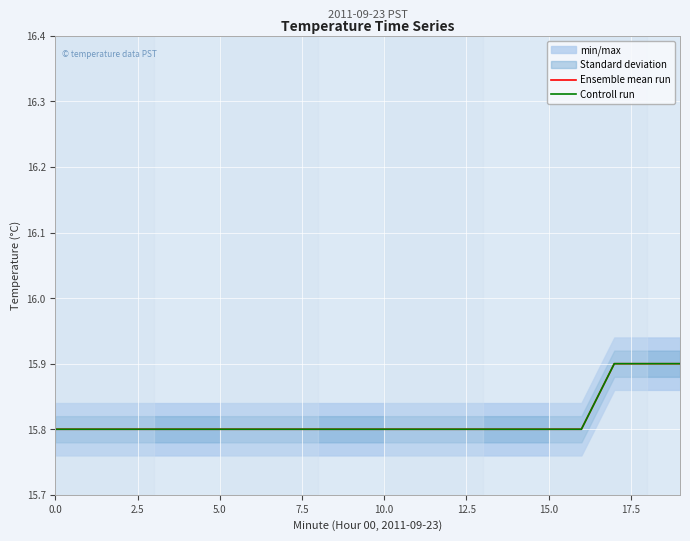

Between 10 and 17, which series saw the biggest shift?

Ensemble mean run